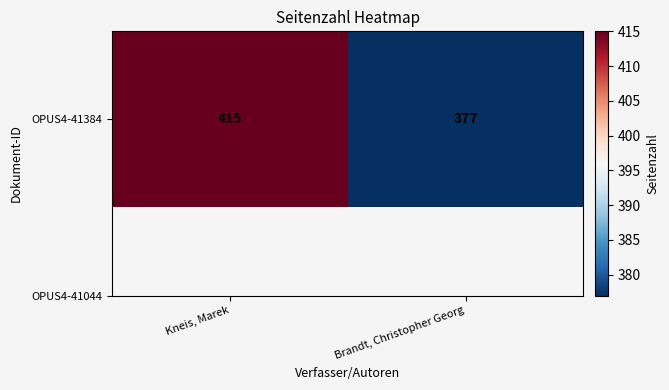

List the labels in order of value, largest first.

Kneis, Marek, Brandt, Christopher Georg